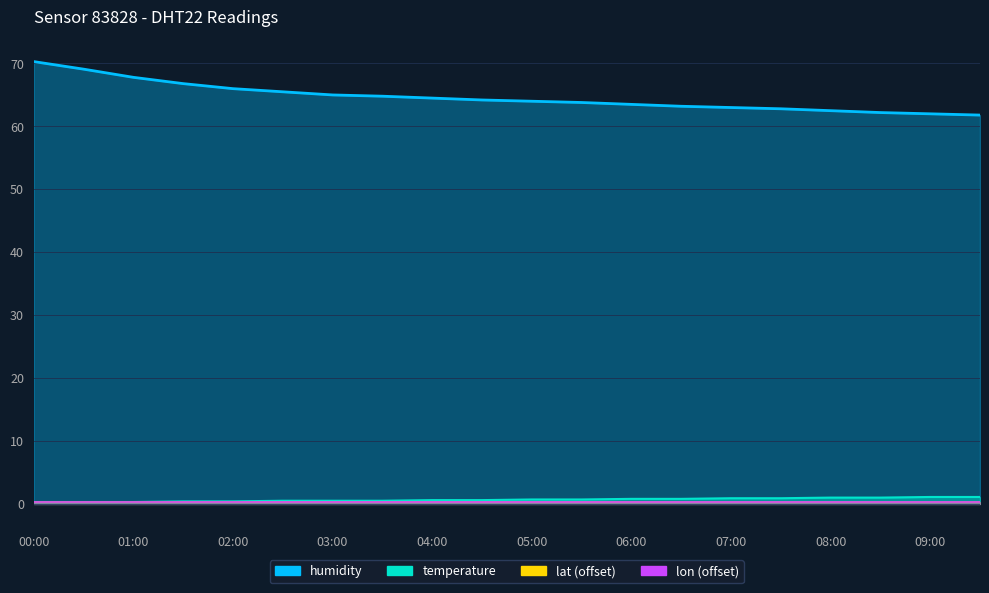

How many data points in humidity are above 64?

10